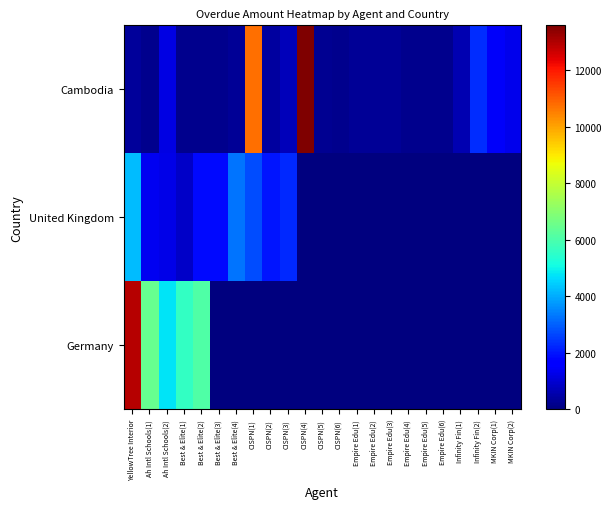

At which category is the sum across all series the highest?

YellowTree Interior